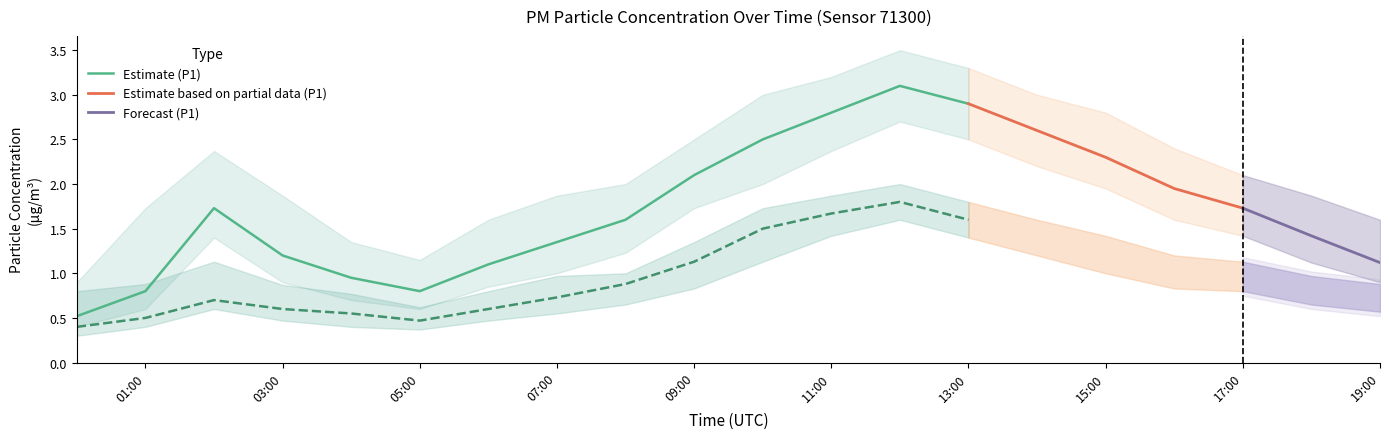

Reading right to left, transcribe all the data shown in this chart.

P1: 1.1	1.4	1.7	1.9	2.3	2.6	2.9	3.1	2.8	2.5	2.1	1.6	1.4	1.1	0.8	0.9	1.2	1.7	0.8	0.5
P2: 0.7	0.8	1.0	1.0	1.2	1.4	1.6	1.8	1.7	1.5	1.1	0.9	0.7	0.6	0.5	0.6	0.6	0.7	0.5	0.4